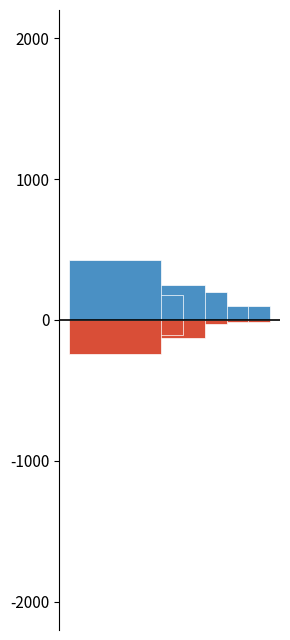

What is the difference between the second highest and minimum values in the Départs (sorties) series?

222